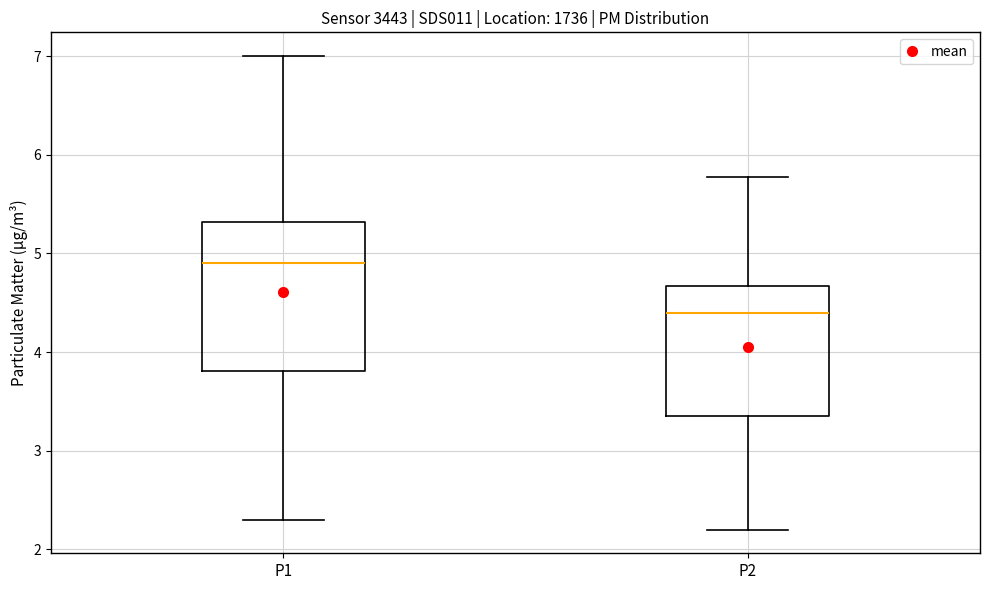

Reading left to right, read every box against the y-axis: the position of its median line, the range the box covers, and the ends of its whiskers. The values are not printed on the chart, so give them approximately, as read against the axis.

P1: median 4.9, box 3.8 to 5.3, whiskers 2.3 to 7.0
P2: median 4.4, box 3.4 to 4.7, whiskers 2.2 to 5.8